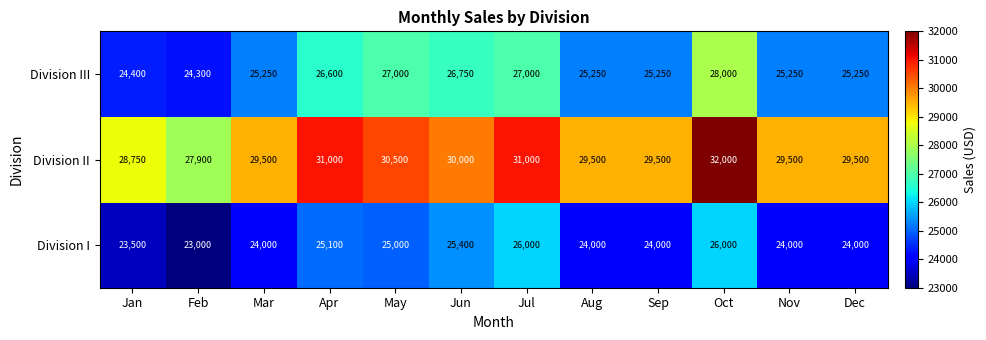

List the series in order of their overall mean, lowest first.

Division I, Division III, Division II